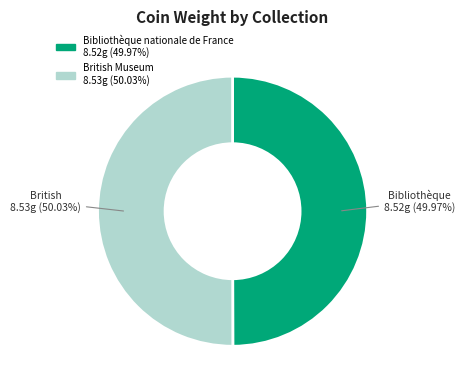

What is the ratio of the value at Bibliothèque nationale de France to the value at British Museum?

1.0